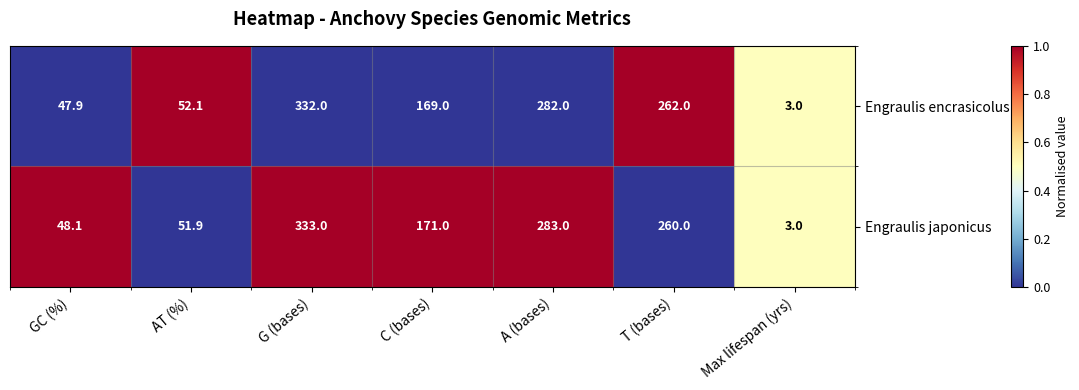

Count the number of data series in this chart.

2